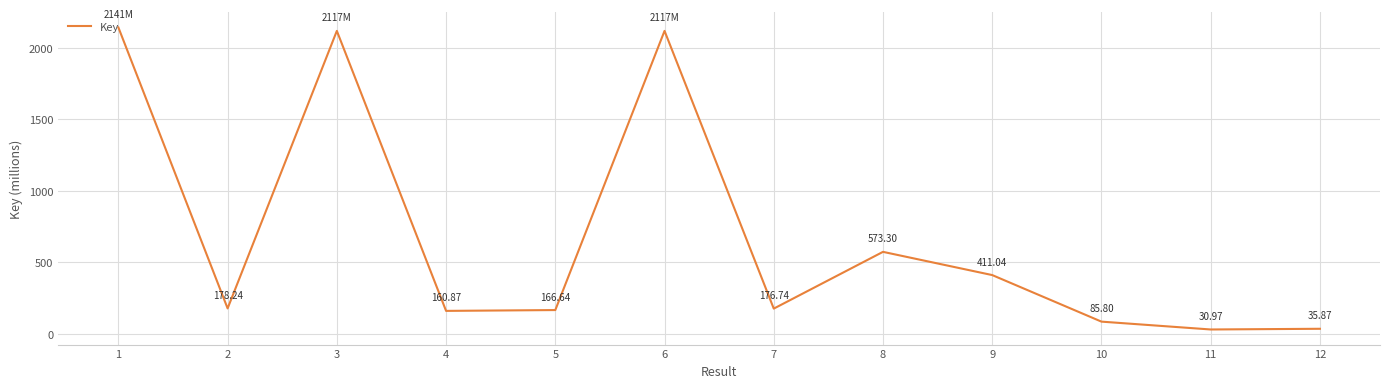

Which has a higher value, 7 or 4?

7